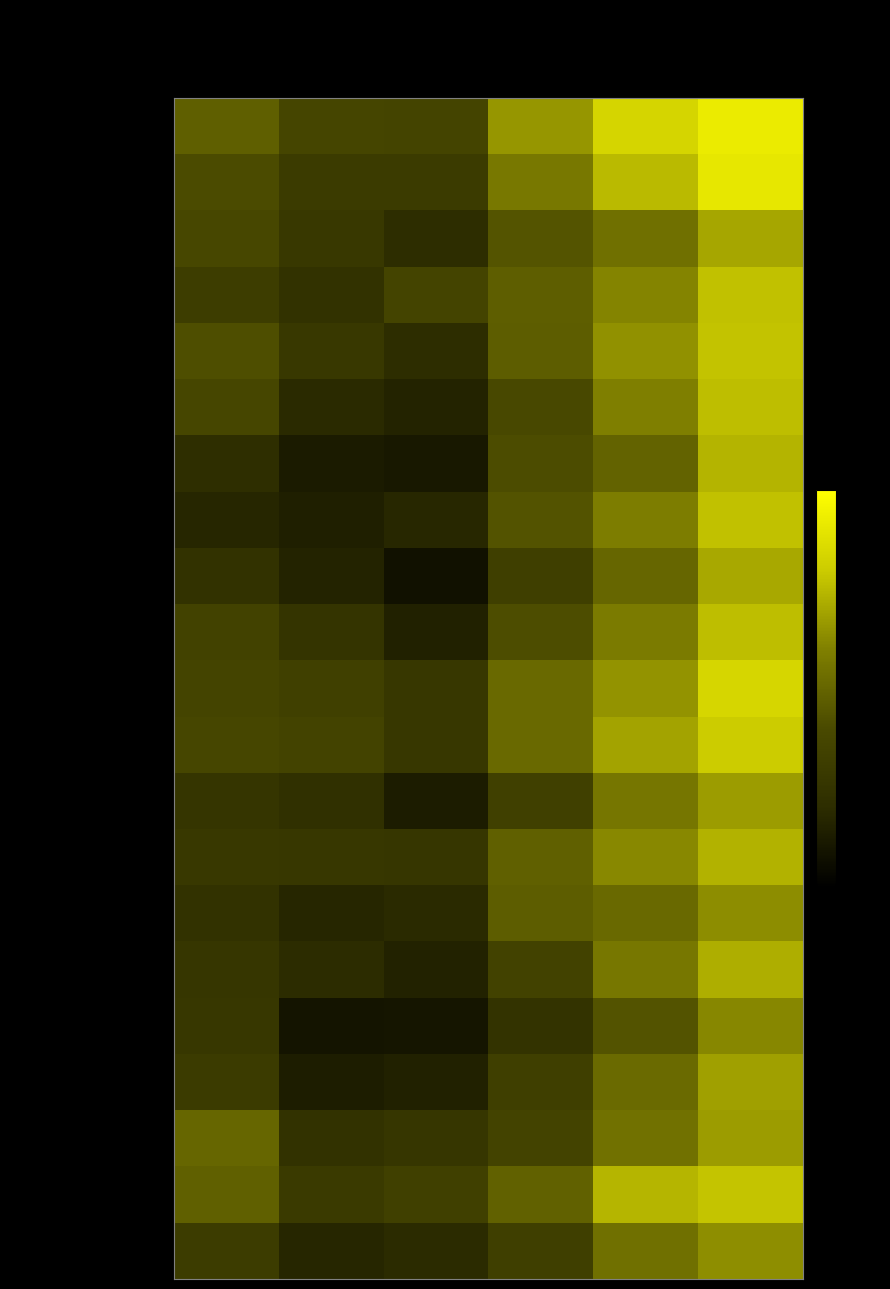

Reading left to right, transcribe all the data shown in this chart.

Stockholms län: 1995=45.3	1999=41.8	2004=41.7	2009=51.1	2014=56.7	2019=59.4
Uppsala län: 1995=42.9	1999=39.6	2004=39.6	2009=48.3	2014=54.0	2019=58.9
Södermanlands län: 1995=42.2	1999=39.1	2004=36.4	2009=44.1	2014=47.3	2019=52.4
Östergötlands län: 1995=40.1	1999=37.6	2004=41.5	2009=45.2	2014=49.5	2019=54.7
Jönköpings län: 1995=43.3	1999=39.1	2004=36.6	2009=45.1	2014=50.7	2019=54.8
Kronobergs län: 1995=41.9	1999=36.1	2004=35.0	2009=42.6	2014=49.2	2019=54.4
Kalmar län: 1995=36.7	1999=33.9	2004=33.5	2009=43.1	2014=45.8	2019=53.5
Gotlands län: 1995=35.5	1999=34.6	2004=35.7	2009=43.9	2014=48.9	2019=54.7
Blekinge län: 1995=37.7	1999=35.0	2004=32.5	2009=40.6	2014=46.2	2019=52.6
Skåne län: 1995=41.0	1999=38.2	2004=34.8	2009=43.2	2014=48.7	2019=54.4
Hallands län: 1995=41.5	1999=40.7	2004=38.8	2009=46.6	2014=50.8	2019=56.8
Västra Götalands län: 1995=41.9	1999=41.3	2004=38.7	2009=46.5	2014=52.2	2019=55.5
Värmlands län: 1995=38.3	1999=37.2	2004=34.1	2009=40.7	2014=48.0	2019=51.5
Örebro län: 1995=39.0	1999=38.8	2004=38.4	2009=45.4	2014=49.9	2019=53.4
Västmanlands län: 1995=37.6	1999=35.6	2004=36.1	2009=45.0	2014=46.6	2019=50.3
Dalarnas län: 1995=38.4	1999=36.3	2004=34.9	2009=41.2	2014=48.2	2019=53.1
Gävleborgs län: 1995=38.7	1999=32.9	2004=33.0	2009=37.8	2014=43.9	2019=49.8
Västernorrlands län: 1995=39.6	1999=34.2	2004=34.8	2009=40.4	2014=46.7	2019=51.9
Jämtlands län: 1995=46.2	1999=37.5	2004=38.5	2009=41.3	2014=47.4	2019=51.5
Västerbottens län: 1995=45.4	1999=39.3	2004=40.8	2009=45.5	2014=53.7	2019=54.9
Norrbottens län: 1995=39.8	1999=35.5	2004=36.2	2009=40.4	2014=47.3	2019=50.4